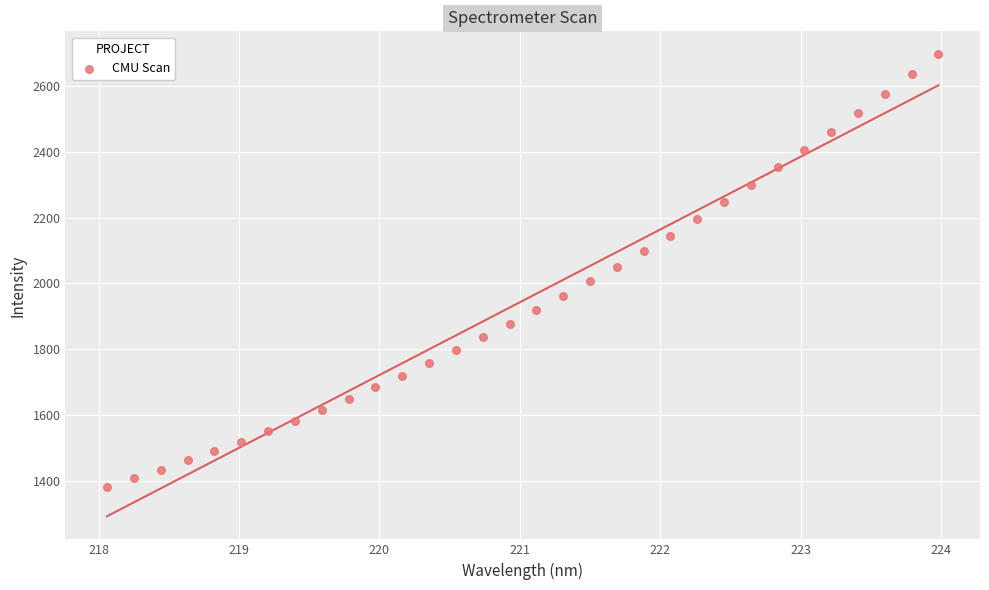

What is the range of Y values (max minus min)?

1312.8